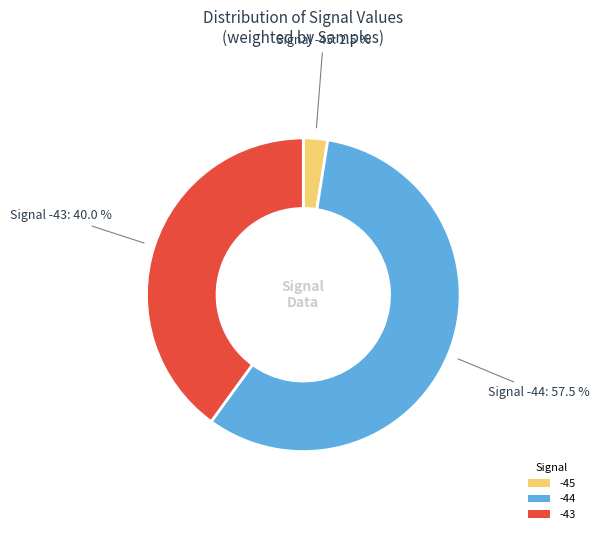

What is the largest slice in the pie chart?

-44